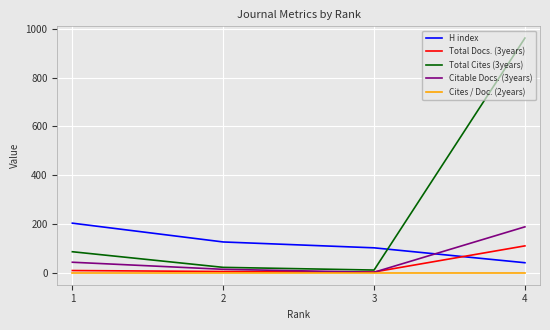

What is the maximum value shown in the chart?

962